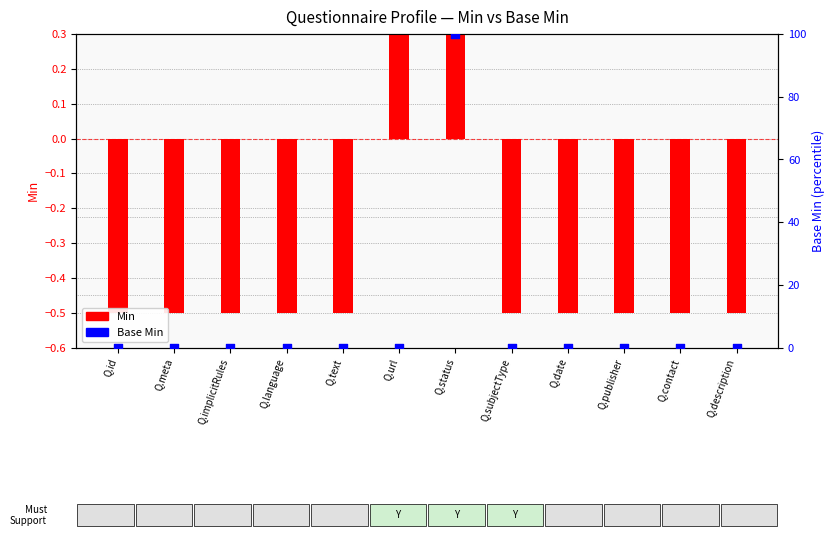

Is the value of Base Min at Q.meta greater than the value of Min at Q.contact?

Yes